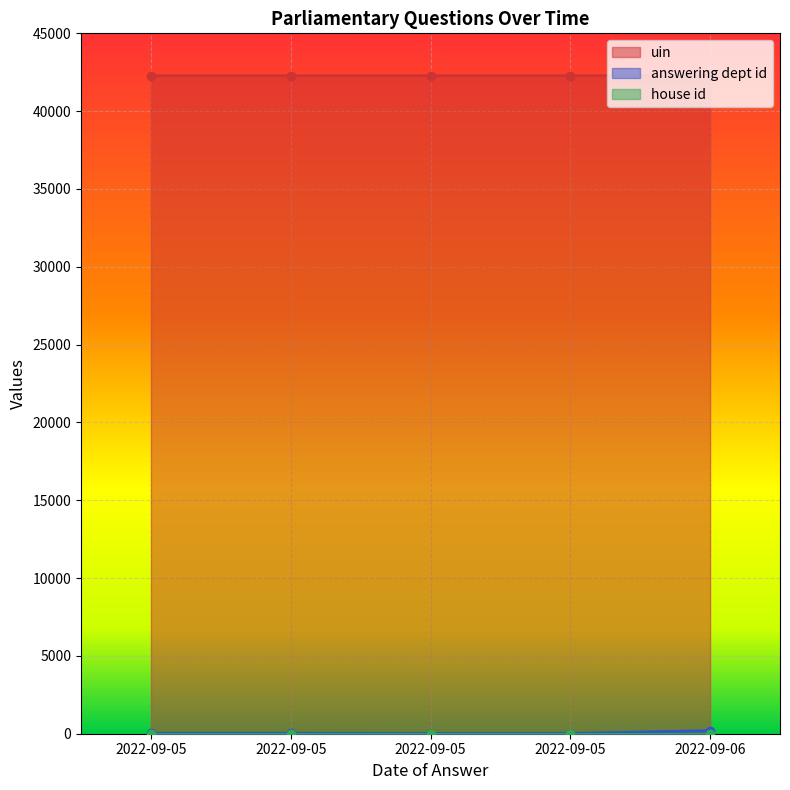

What is the total value across all series at 2022-09-05?

42301